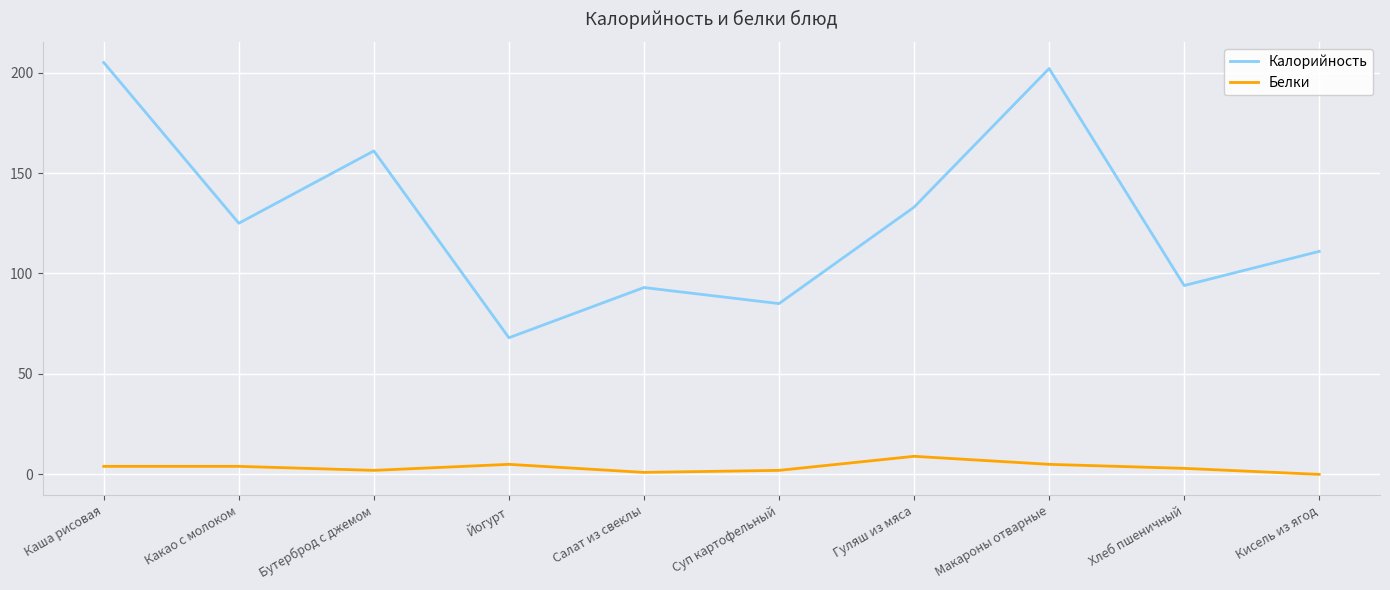

True or false: Калорийность has more than 0 points higher than both neighbors.

True